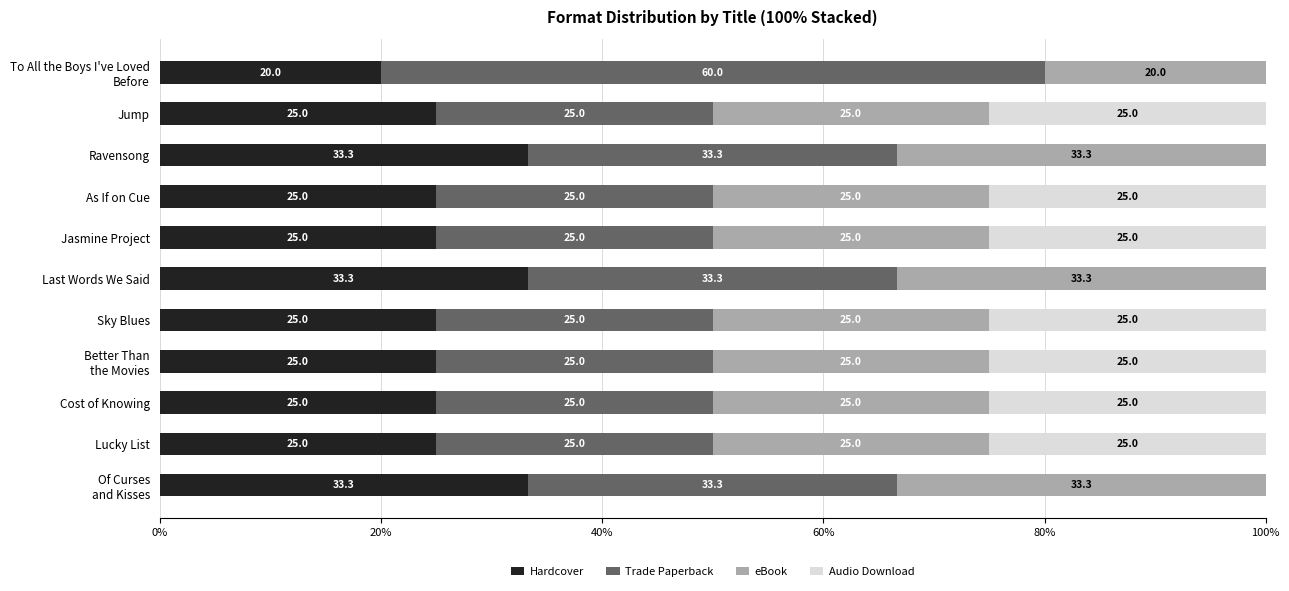

What is the highest value of the Hardcover series?

33.3